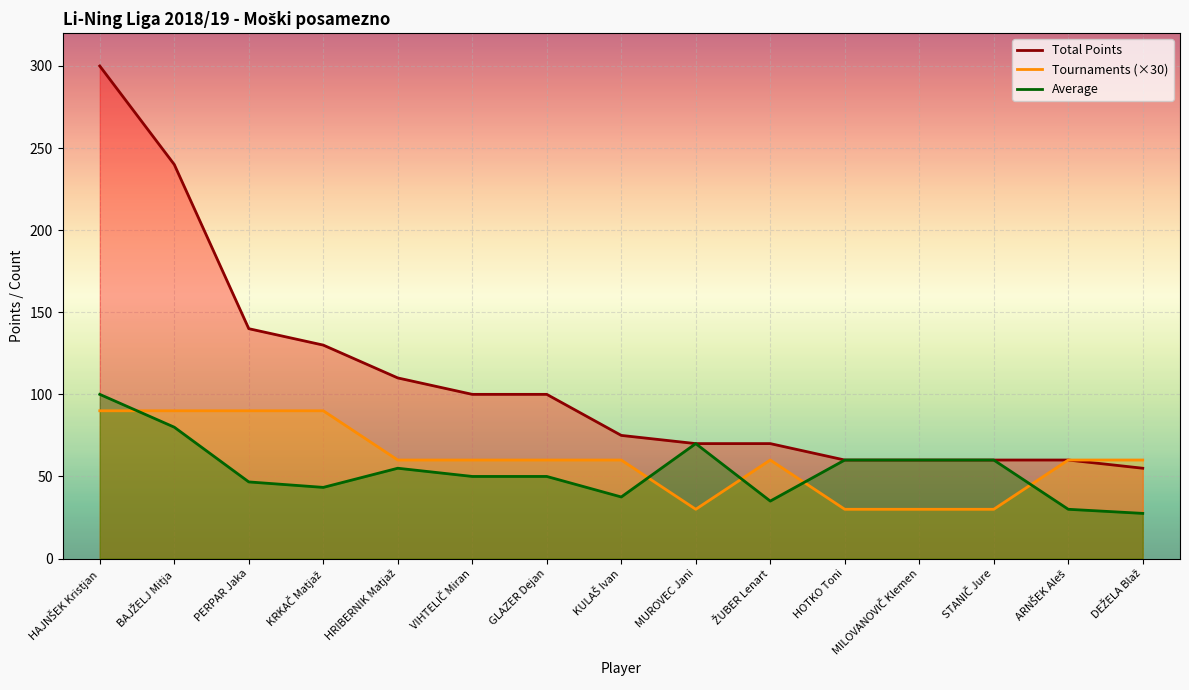

Which series changed the most between BAJŽELJ Mitja and MUROVEC Jani?

Total Points